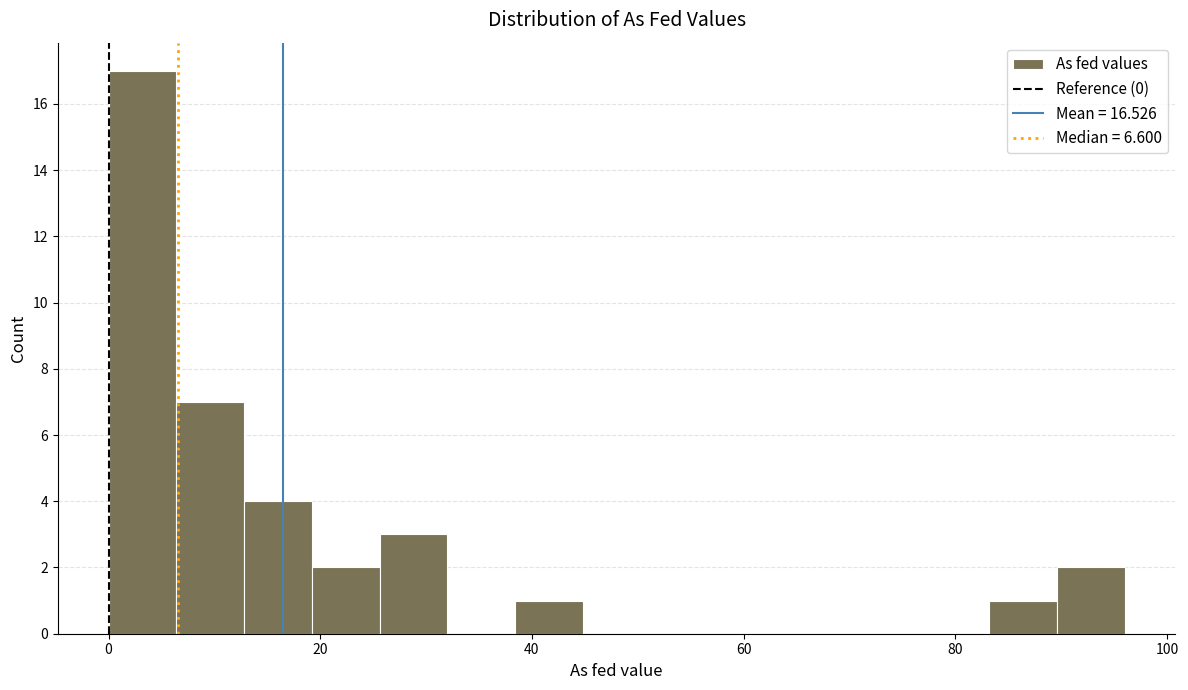

Around what value on the x-axis is the tallest bar? Give the approximate position of its centre, as read against the axis.

4